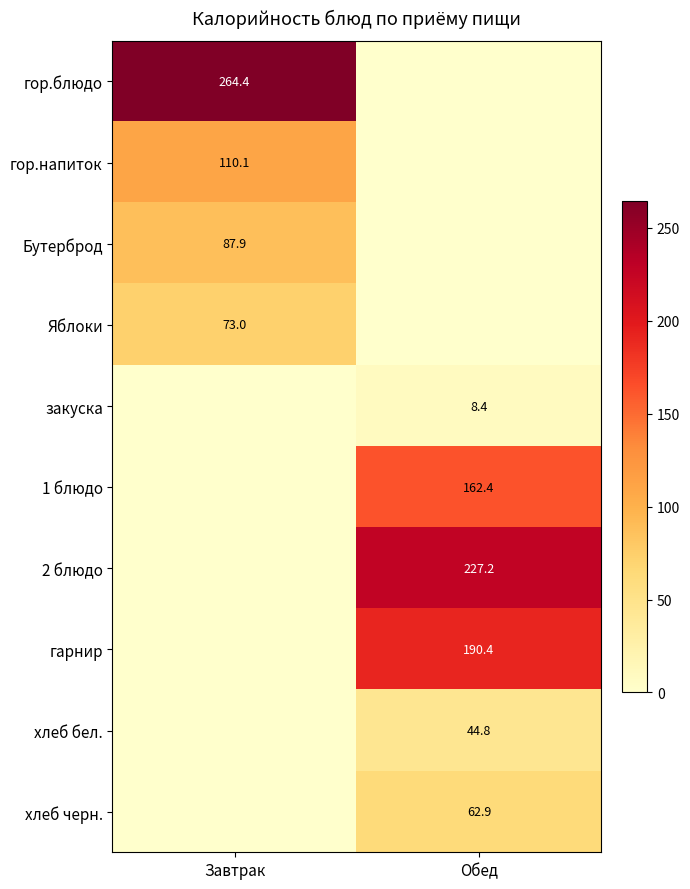

The value of хлеб черн. at Обед is 36.0. True or false?

False